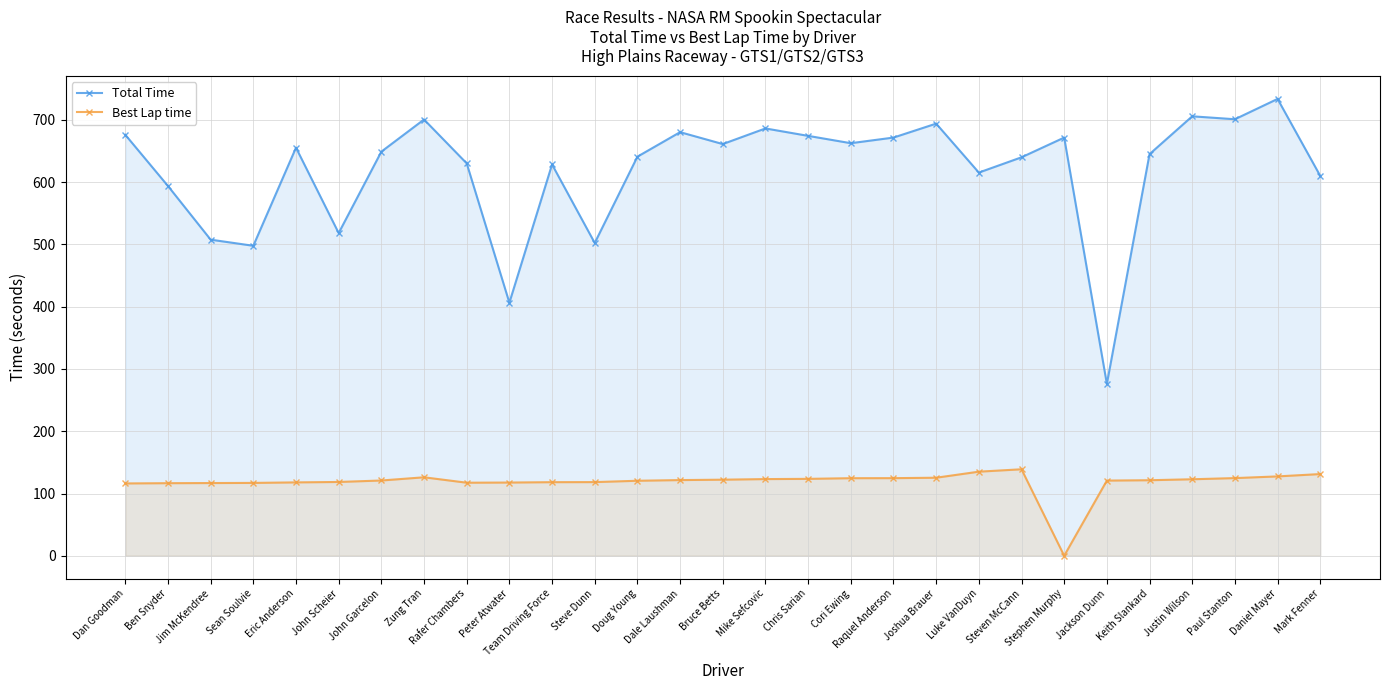

What is the label of the 2nd point from the right?

Daniel Mayer